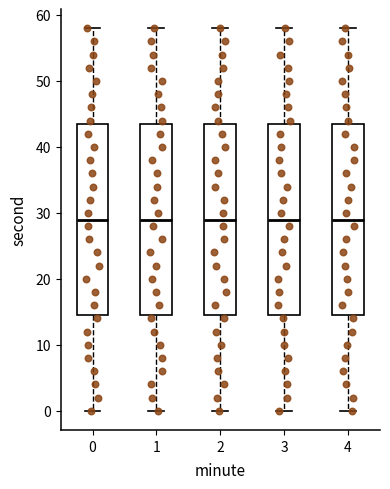

Reading left to right, transcribe this box plot: for each box, give where its median line is, the range the box spans, and where its two whiskers end, as read against the y-axis. The values are not printed on the chart, so give them approximately, as read against the axis.

0: median 29, box 15 to 44, whiskers 0 to 58
1: median 29, box 15 to 44, whiskers 0 to 58
2: median 29, box 15 to 44, whiskers 0 to 58
3: median 29, box 15 to 44, whiskers 0 to 58
4: median 29, box 15 to 44, whiskers 0 to 58